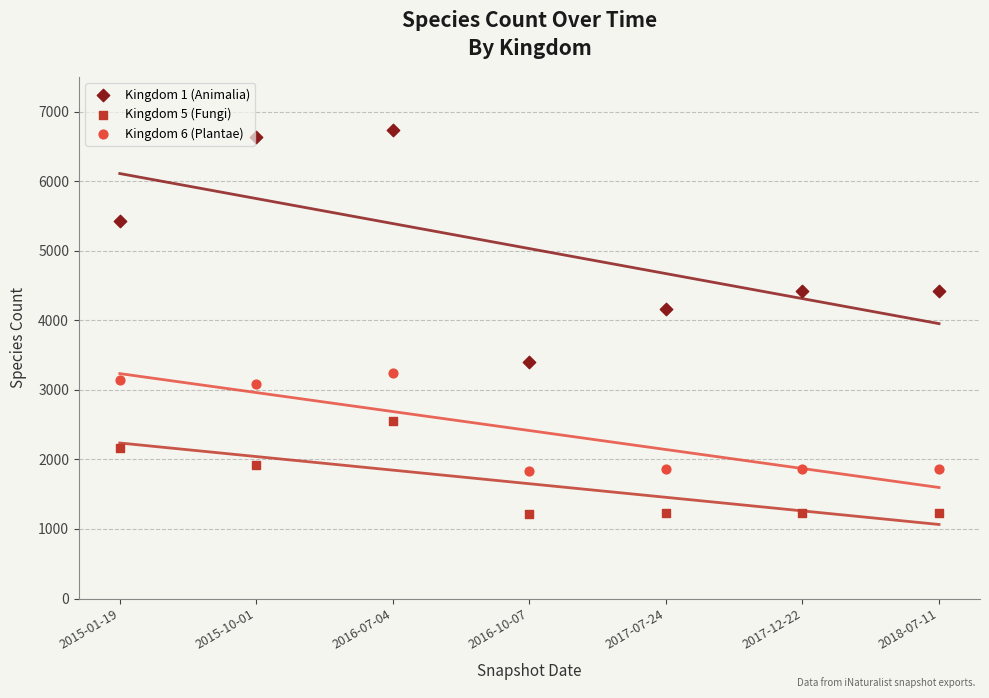

What are all the series names shown in the legend?

Kingdom 1 (Animalia), Kingdom 5 (Fungi), Kingdom 6 (Plantae)